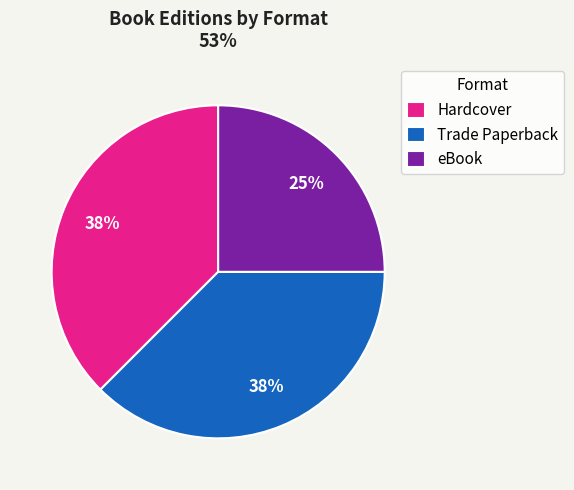

Which slice is the smallest?

eBook